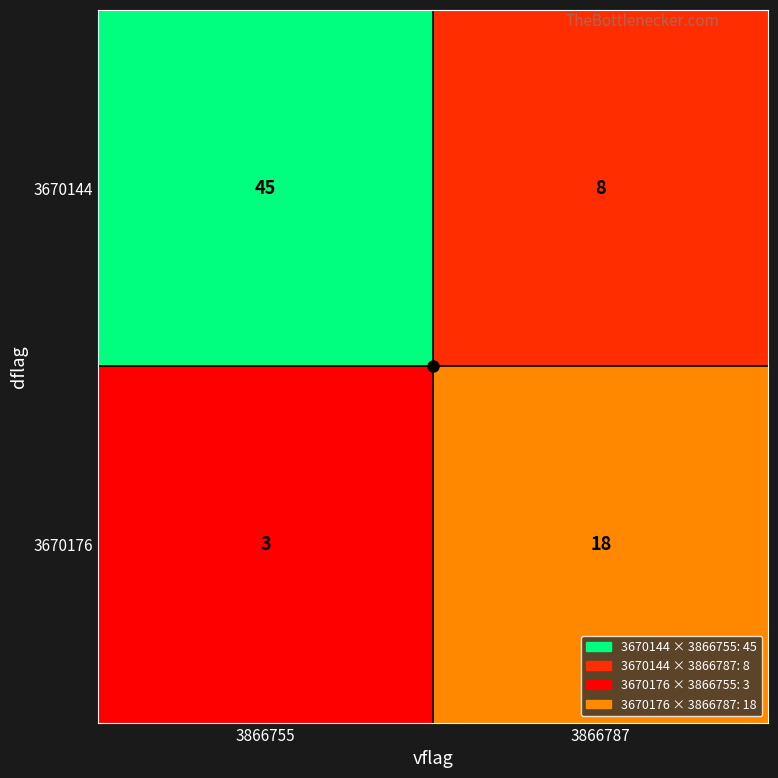

Count the number of categories in the chart.

2